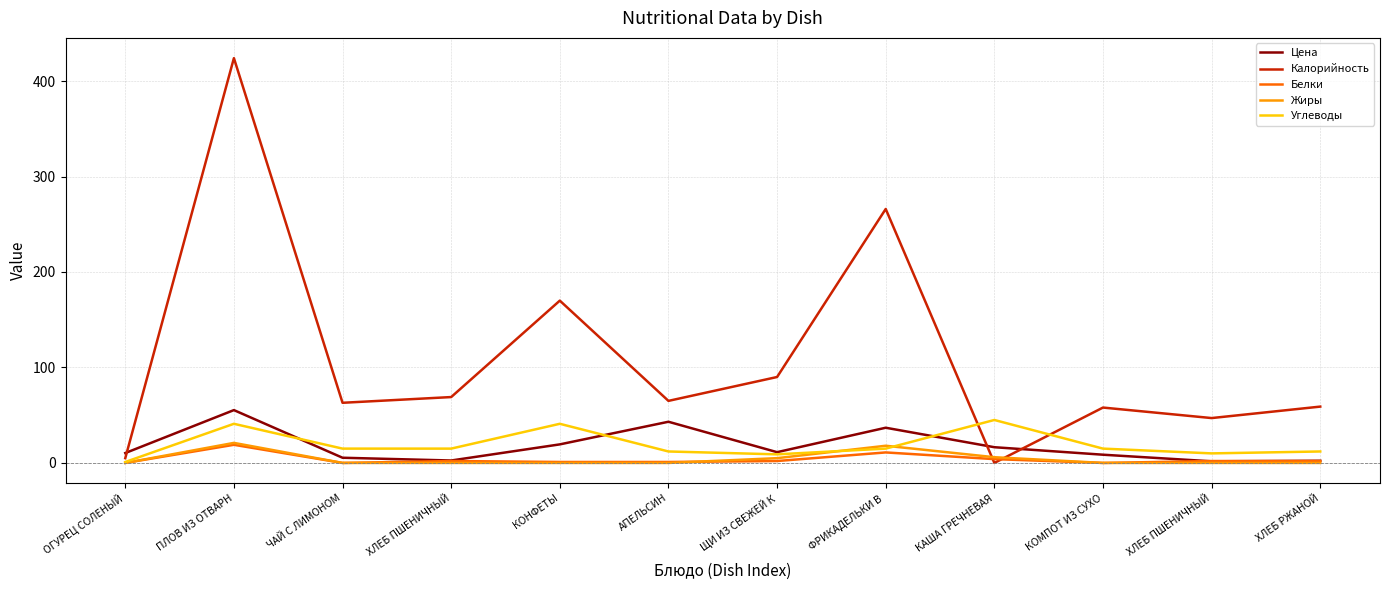

Is it true that Цена equals 4.9 at КАША ГРЕЧНЕВАЯ?

False